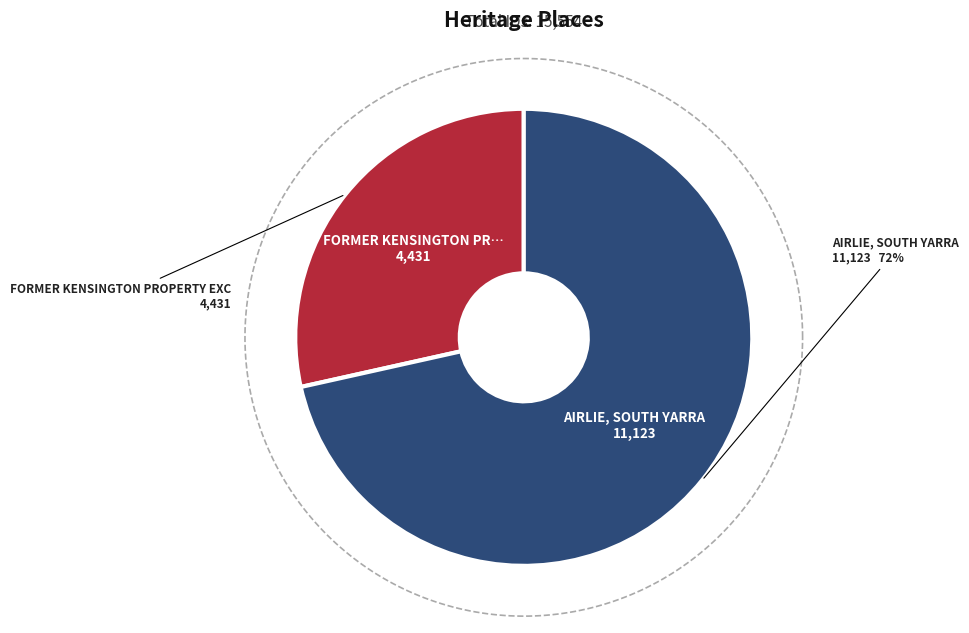

What is the change in value from FORMER KENSINGTON PROPERTY EXCHANGE to AIRLIE, SOUTH YARRA?

+6692